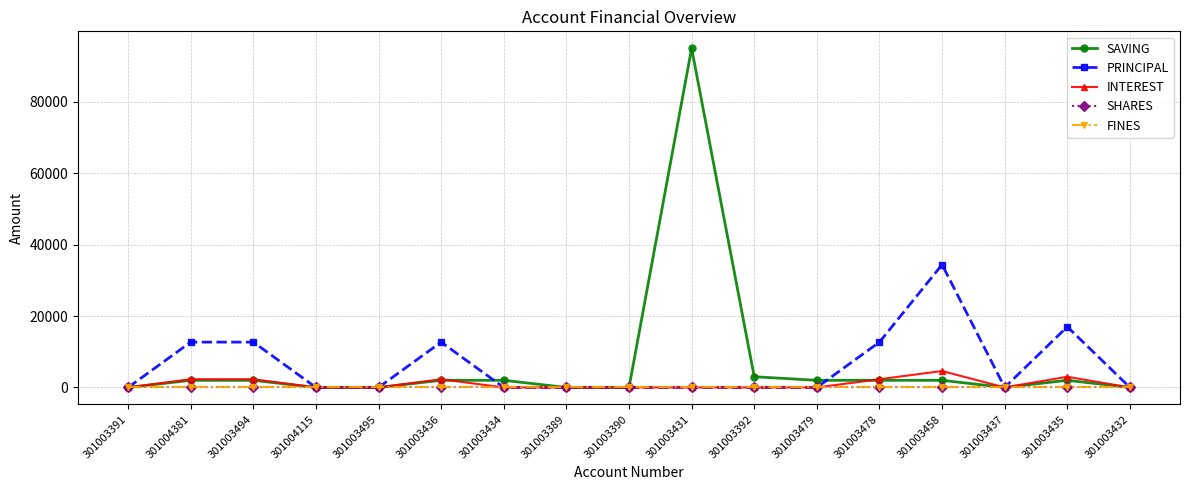

What position from the right is 301003435?

2